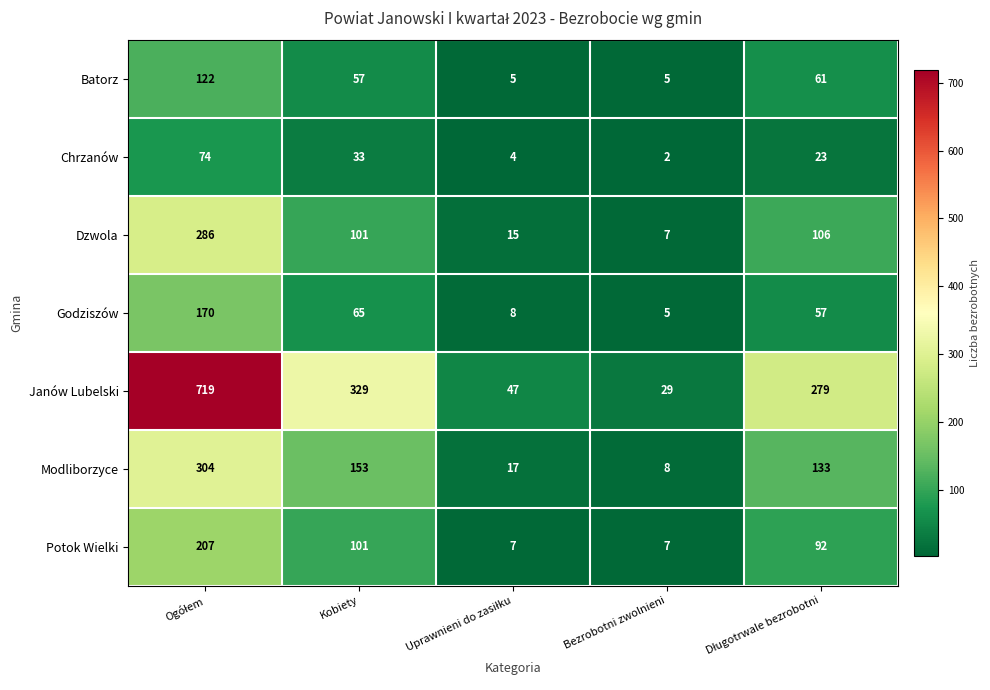

At how many categories does at least one series exceed 648?

1